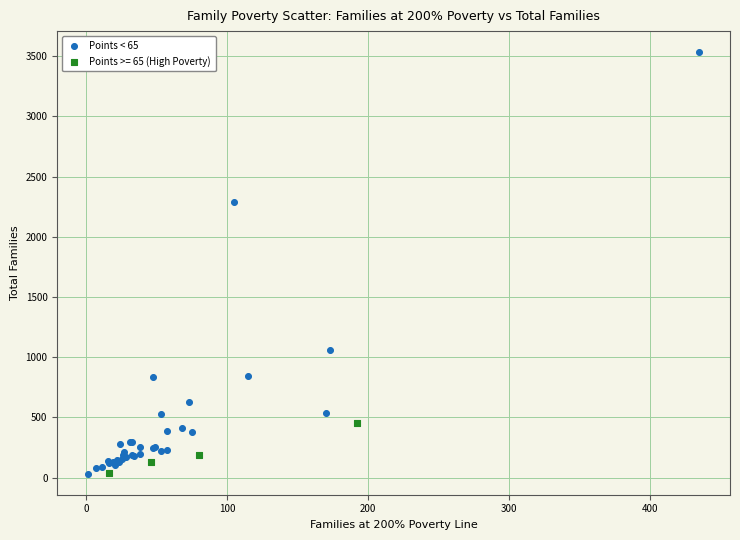

Which series has the largest Y range (max minus min)?

Points < 65